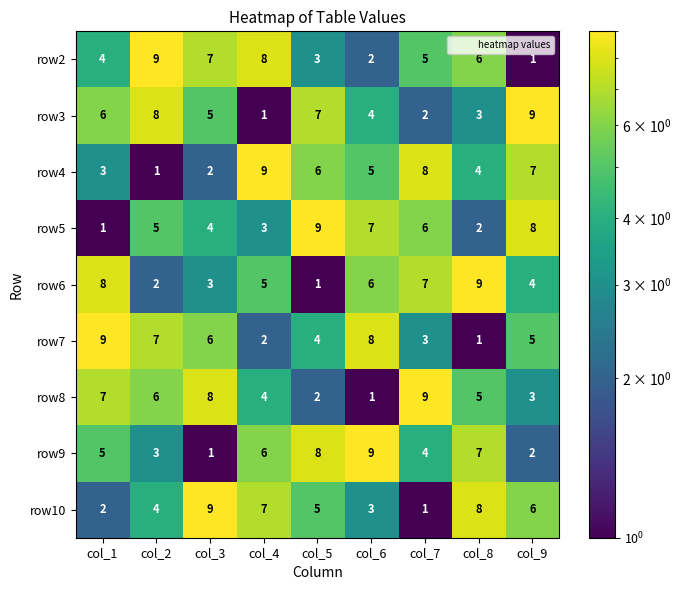

At how many categories does at least one series exceed 3?

9